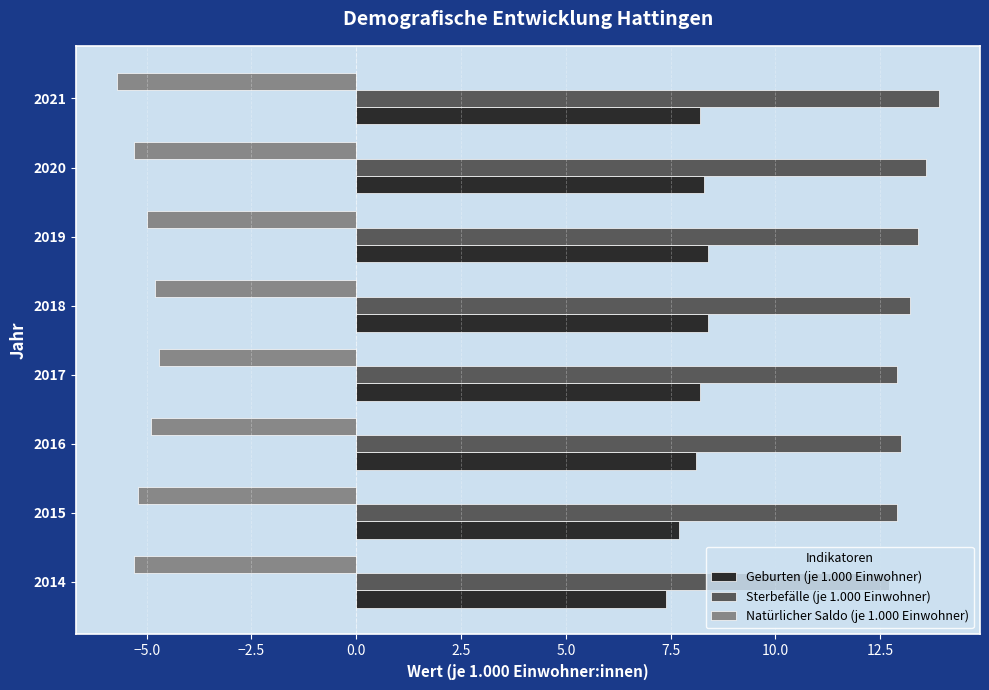

What is the minimum value for Geburten (je 1.000 Einwohner)?

7.4